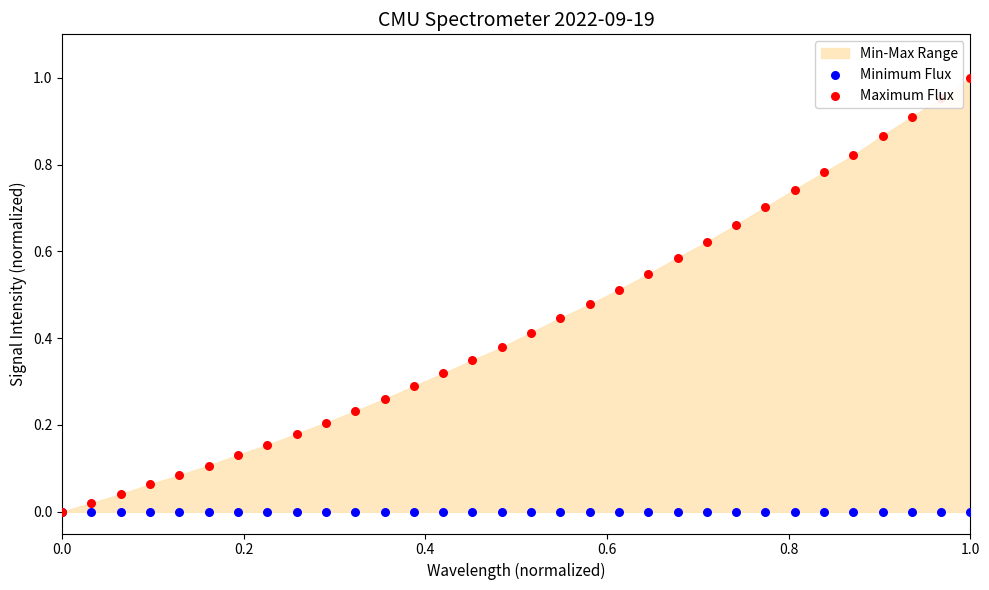

Which series has the widest spread of Y values?

Maximum Flux